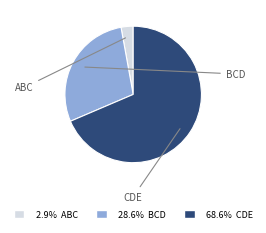

Does any single category account for the majority?

Yes